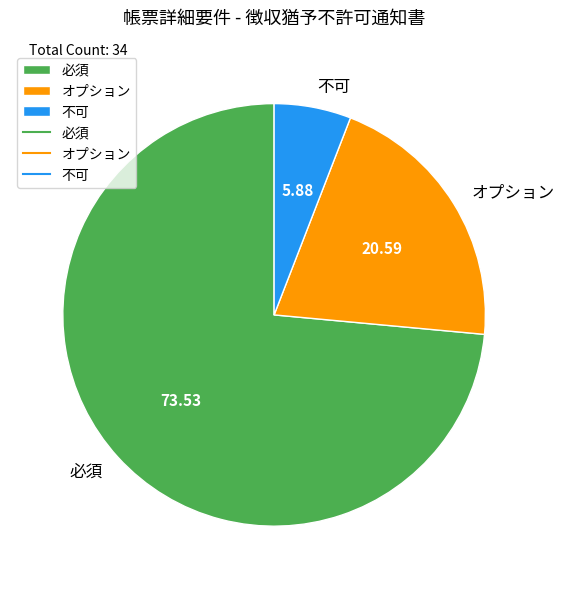

What is the largest slice in the pie chart?

必須